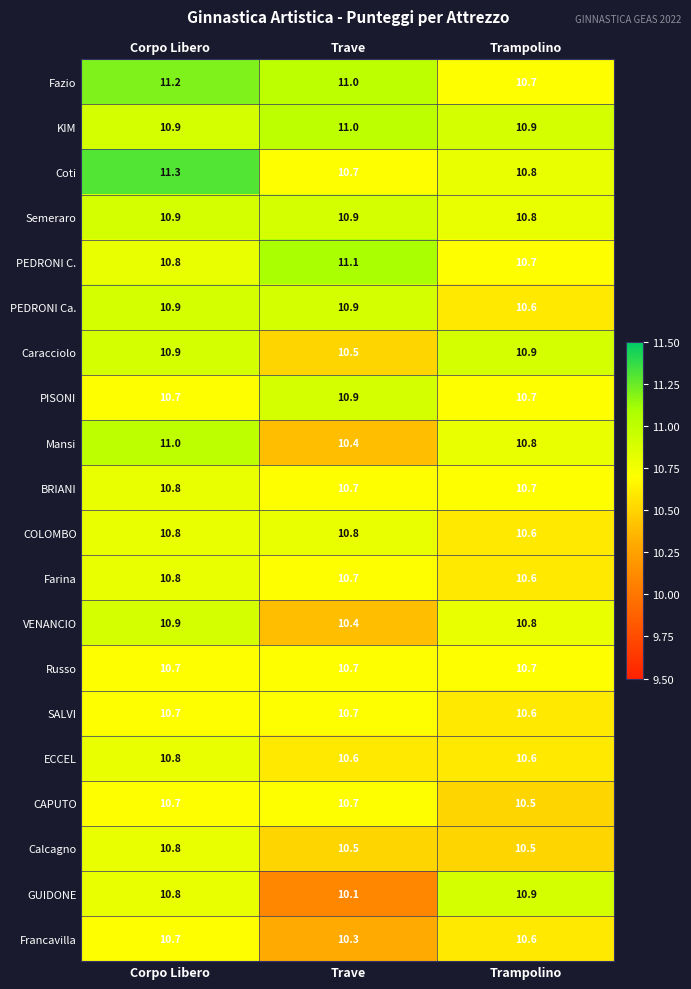

What is the average value of the Fazio series?

11.0